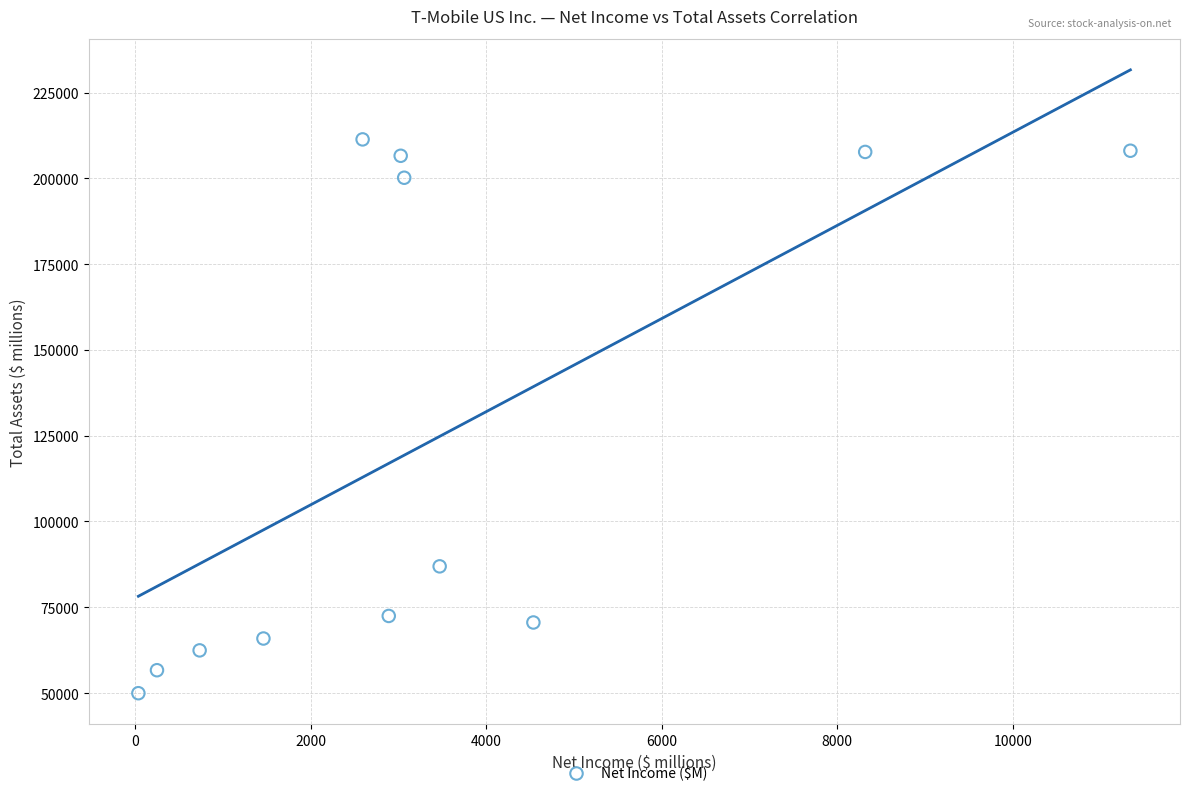

What is the range of Y values (max minus min)?

161385